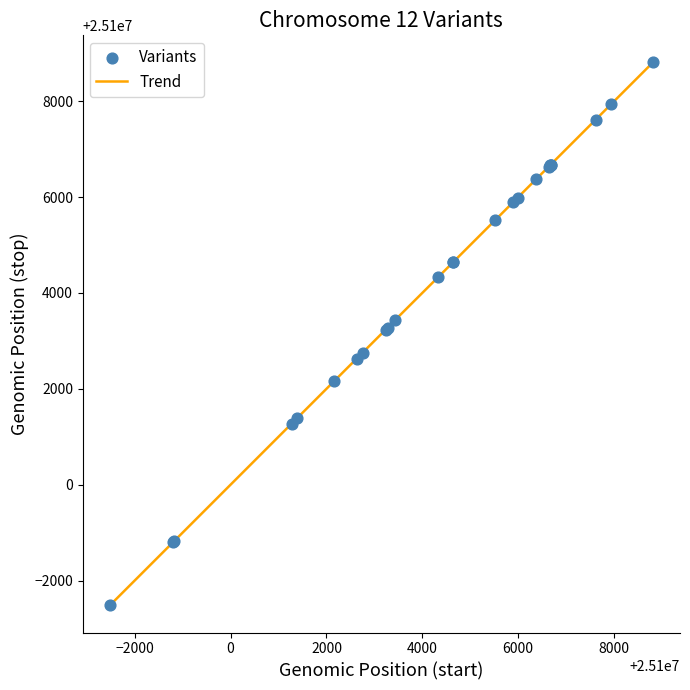

What is the difference between the maximum and minimum values?

11326